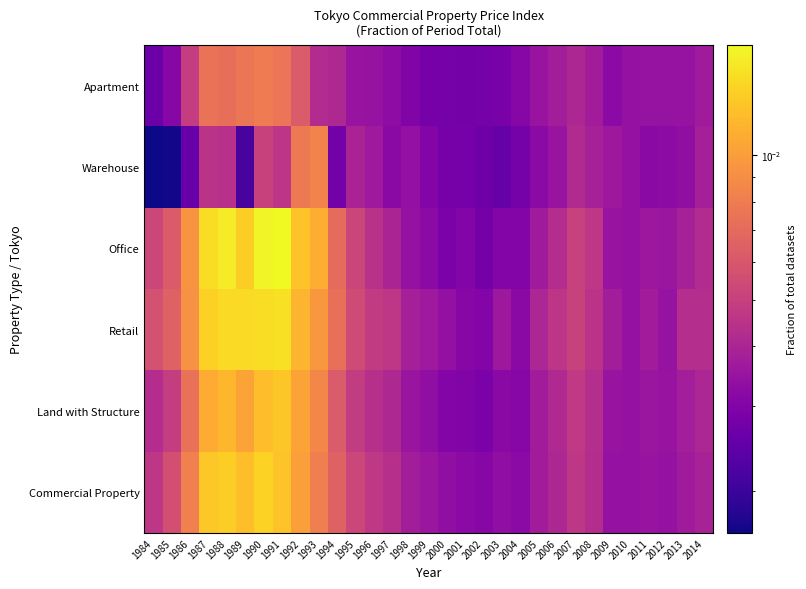

Reading left to right, what are all the values shown in this chart?

Commercial Property: 1984=0.0	1985=0.0	1986=0.0	1987=0.0	1988=0.0	1989=0.0	1990=0.0	1991=0.0	1992=0.0	1993=0.0	1994=0.0	1995=0.0	1996=0.0	1997=0.0	1998=0.0	1999=0.0	2000=0.0	2001=0.0	2002=0.0	2003=0.0	2004=0.0	2005=0.0	2006=0.0	2007=0.0	2008=0.0	2009=0.0	2010=0.0	2011=0.0	2012=0.0	2013=0.0	2014=0.0
Land with Structure: 1984=0.0	1985=0.0	1986=0.0	1987=0.0	1988=0.0	1989=0.0	1990=0.0	1991=0.0	1992=0.0	1993=0.0	1994=0.0	1995=0.0	1996=0.0	1997=0.0	1998=0.0	1999=0.0	2000=0.0	2001=0.0	2002=0.0	2003=0.0	2004=0.0	2005=0.0	2006=0.0	2007=0.0	2008=0.0	2009=0.0	2010=0.0	2011=0.0	2012=0.0	2013=0.0	2014=0.0
Retail: 1984=0.0	1985=0.0	1986=0.0	1987=0.0	1988=0.0	1989=0.0	1990=0.0	1991=0.0	1992=0.0	1993=0.0	1994=0.0	1995=0.0	1996=0.0	1997=0.0	1998=0.0	1999=0.0	2000=0.0	2001=0.0	2002=0.0	2003=0.0	2004=0.0	2005=0.0	2006=0.0	2007=0.0	2008=0.0	2009=0.0	2010=0.0	2011=0.0	2012=0.0	2013=0.0	2014=0.0
Office: 1984=0.0	1985=0.0	1986=0.0	1987=0.0	1988=0.0	1989=0.0	1990=0.0	1991=0.0	1992=0.0	1993=0.0	1994=0.0	1995=0.0	1996=0.0	1997=0.0	1998=0.0	1999=0.0	2000=0.0	2001=0.0	2002=0.0	2003=0.0	2004=0.0	2005=0.0	2006=0.0	2007=0.0	2008=0.0	2009=0.0	2010=0.0	2011=0.0	2012=0.0	2013=0.0	2014=0.0
Warehouse: 1984=0.0	1985=0.0	1986=0.0	1987=0.0	1988=0.0	1989=0.0	1990=0.0	1991=0.0	1992=0.0	1993=0.0	1994=0.0	1995=0.0	1996=0.0	1997=0.0	1998=0.0	1999=0.0	2000=0.0	2001=0.0	2002=0.0	2003=0.0	2004=0.0	2005=0.0	2006=0.0	2007=0.0	2008=0.0	2009=0.0	2010=0.0	2011=0.0	2012=0.0	2013=0.0	2014=0.0
Apartment: 1984=0.0	1985=0.0	1986=0.0	1987=0.0	1988=0.0	1989=0.0	1990=0.0	1991=0.0	1992=0.0	1993=0.0	1994=0.0	1995=0.0	1996=0.0	1997=0.0	1998=0.0	1999=0.0	2000=0.0	2001=0.0	2002=0.0	2003=0.0	2004=0.0	2005=0.0	2006=0.0	2007=0.0	2008=0.0	2009=0.0	2010=0.0	2011=0.0	2012=0.0	2013=0.0	2014=0.0